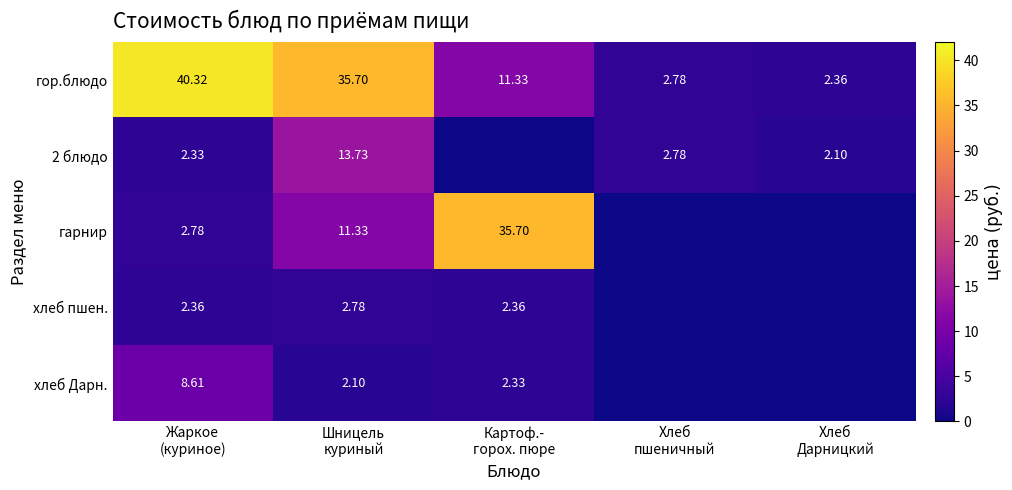

How many data points in гор.блюдо are above 11?

3